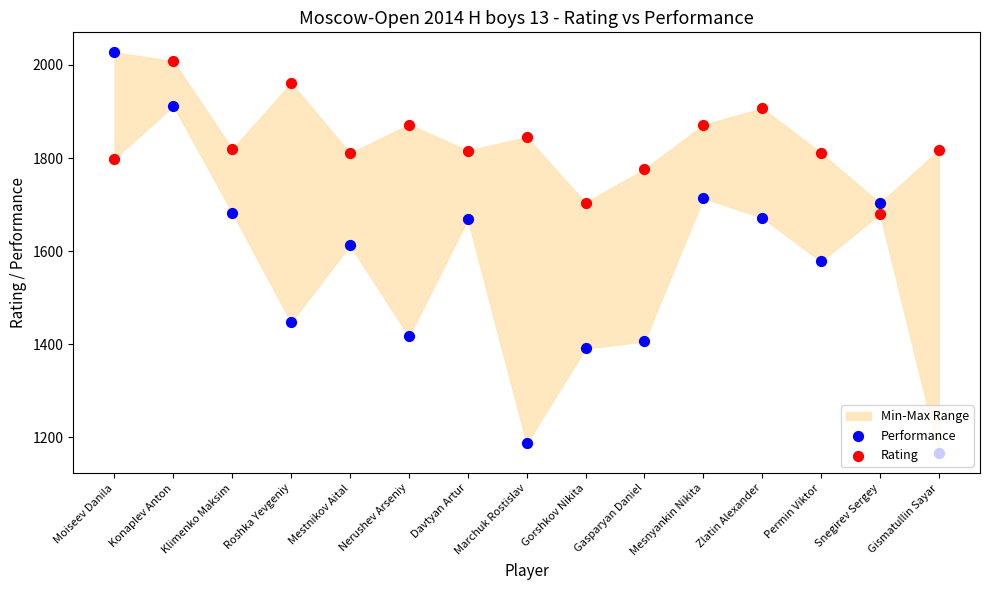

Which series contains the highest Y value?

Performance